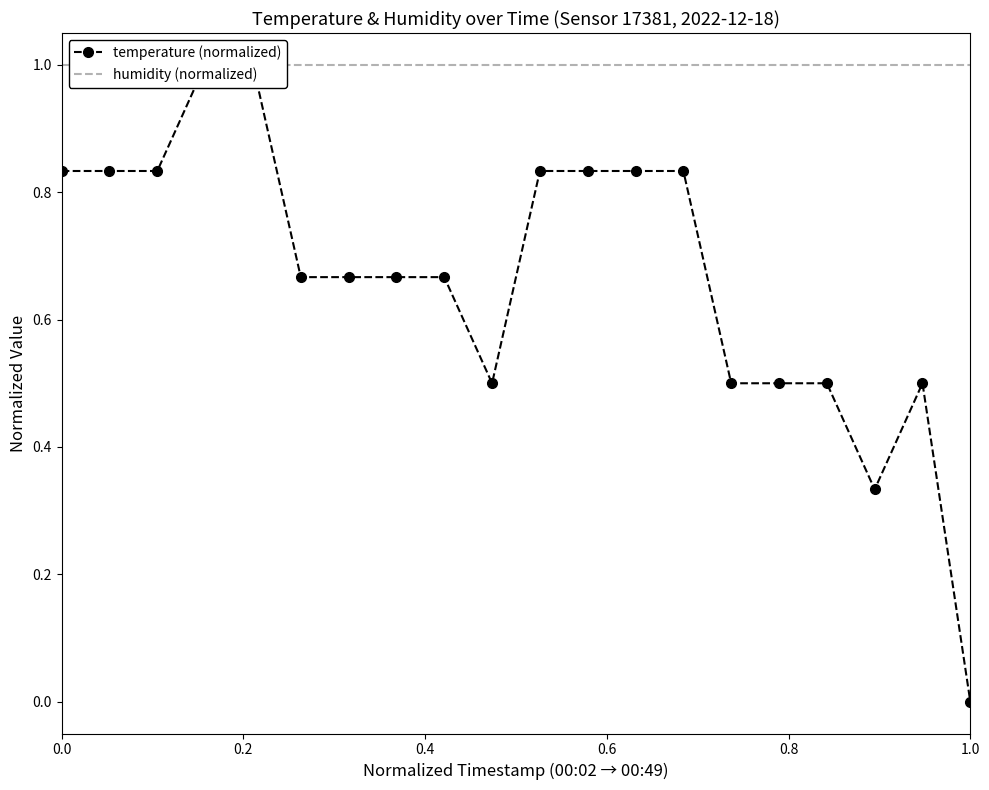

What is the highest value of the temperature (normalized) series?

1.0